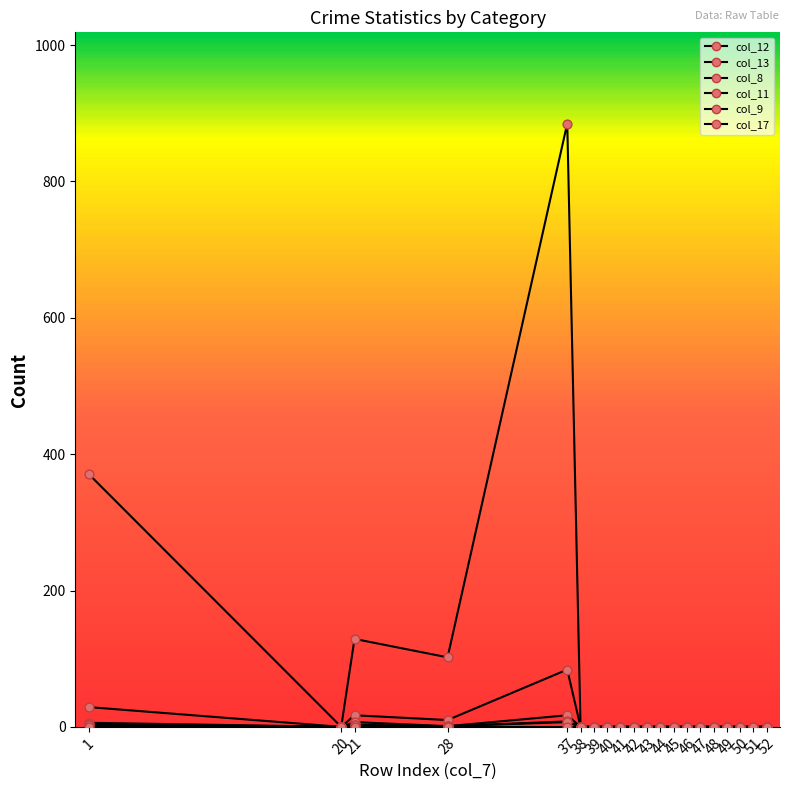

How many lines are shown in the chart?

6